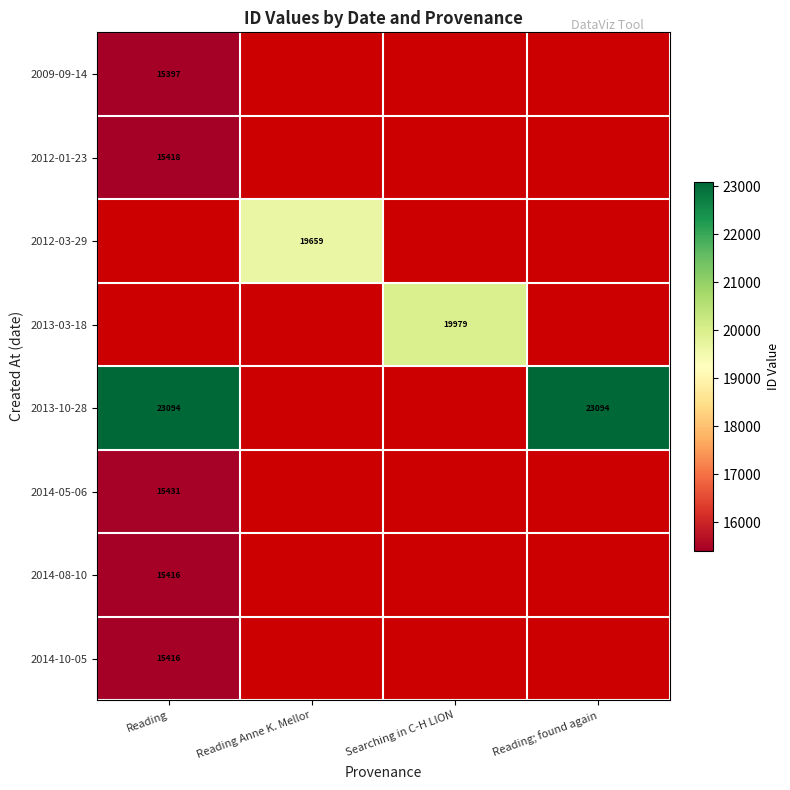

Between Reading and Reading Anne K. Mellor, which is larger?

Reading Anne K. Mellor